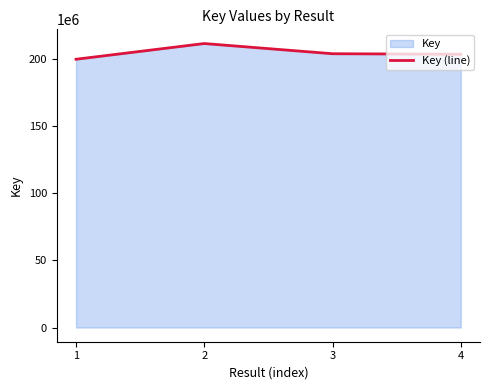

Where is the first local maximum?

2